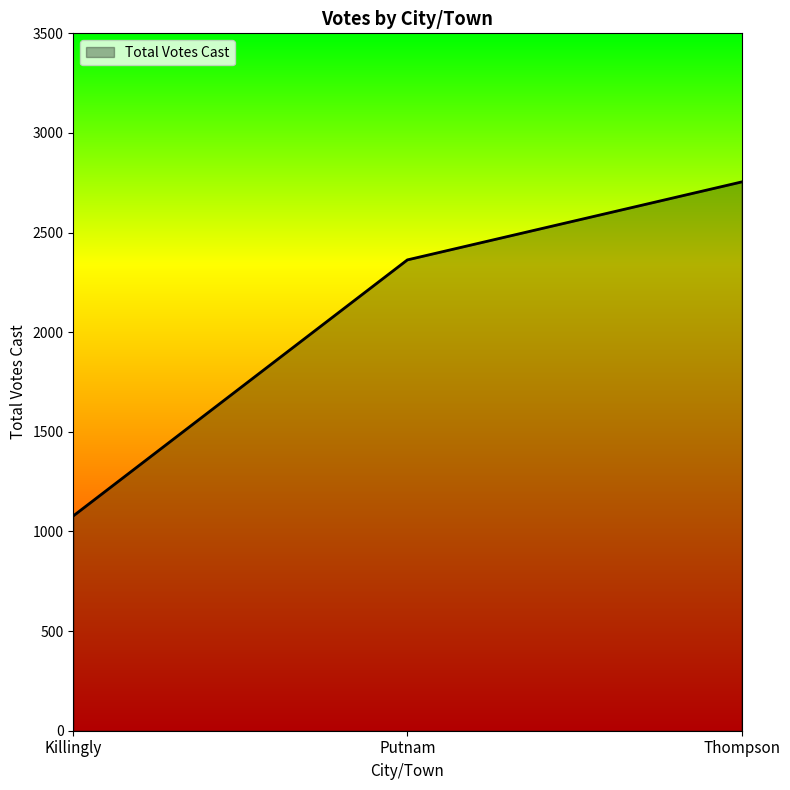

Between Killingly and Thompson, which is larger?

Thompson